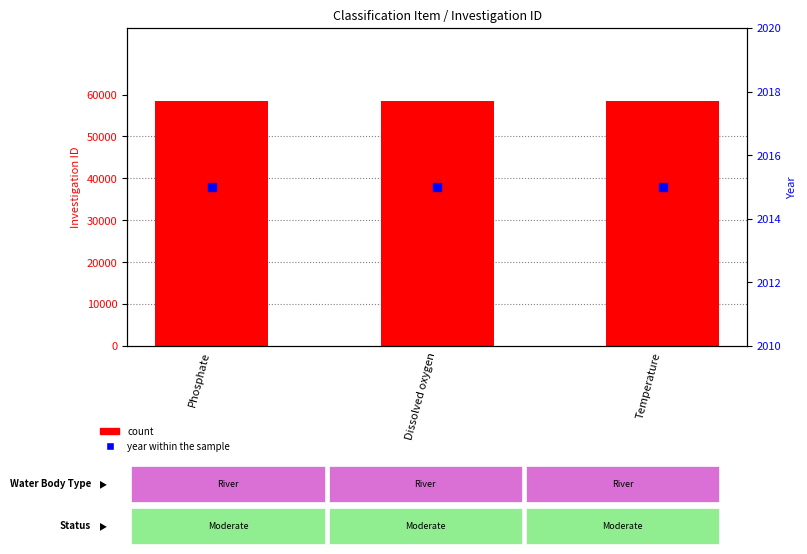

Which series has the largest Y range (max minus min)?

count